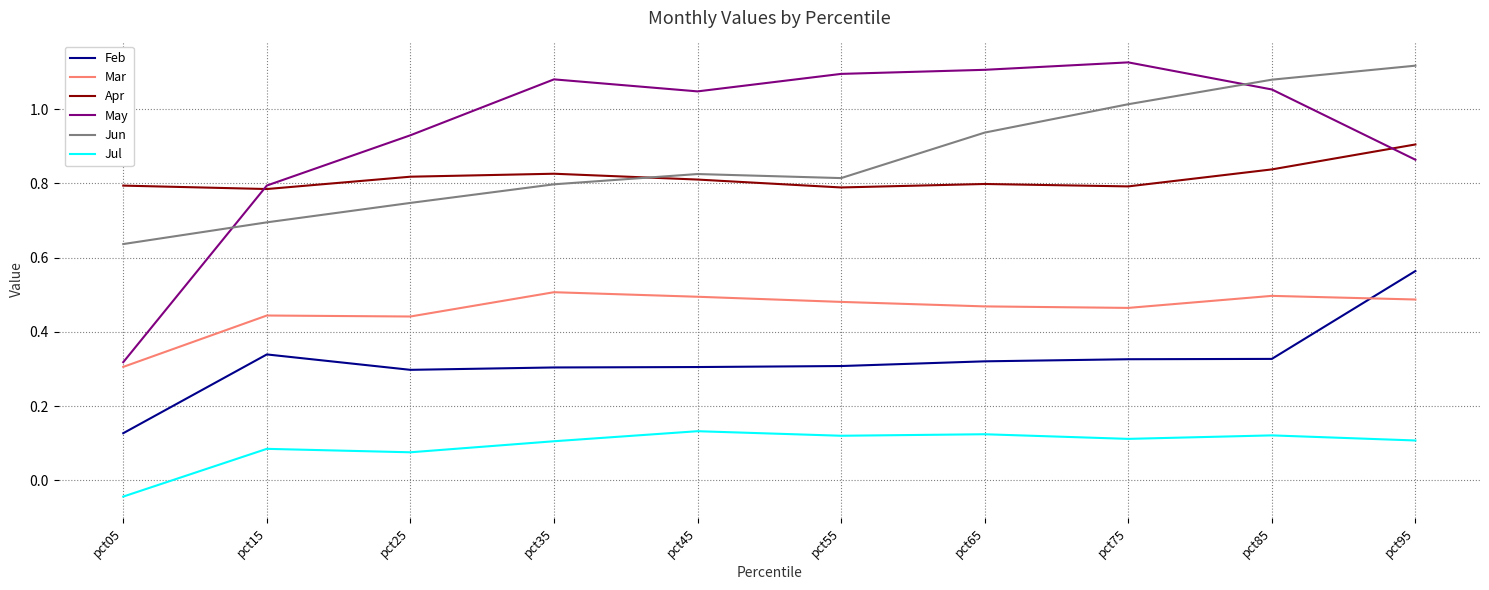

Where is Jul nearest to the value 0?

pct05